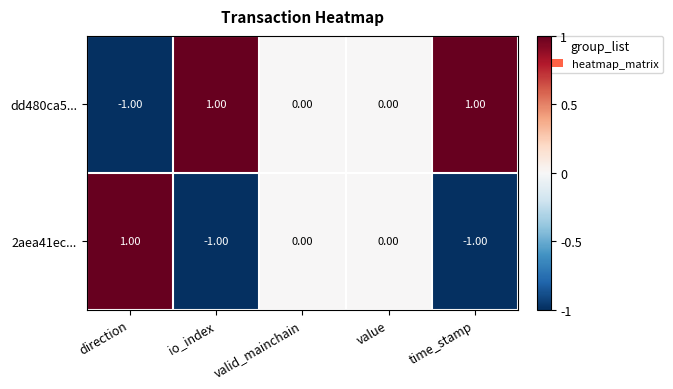

Is the value of dd480ca5... at io_index greater than the value of 2aea41ec... at time_stamp?

Yes